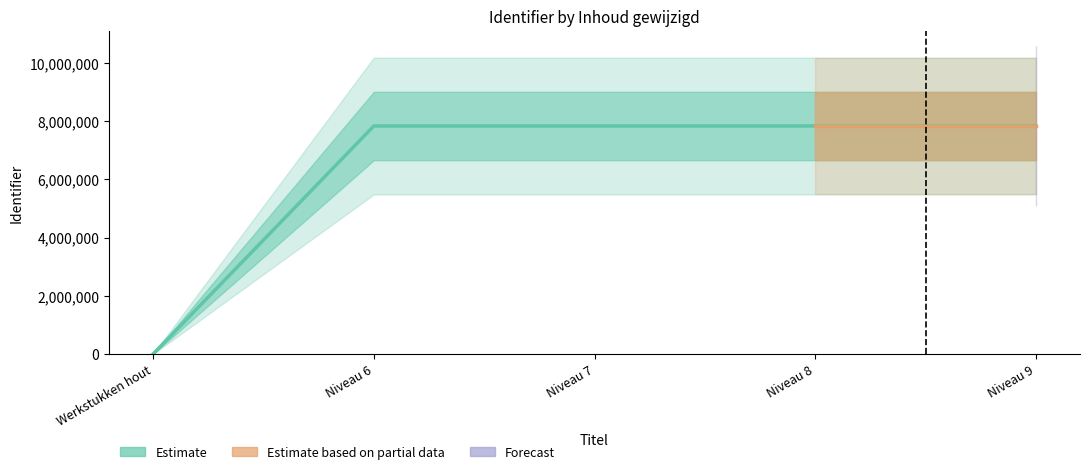

What is the difference between the maximum and minimum values?

7835267